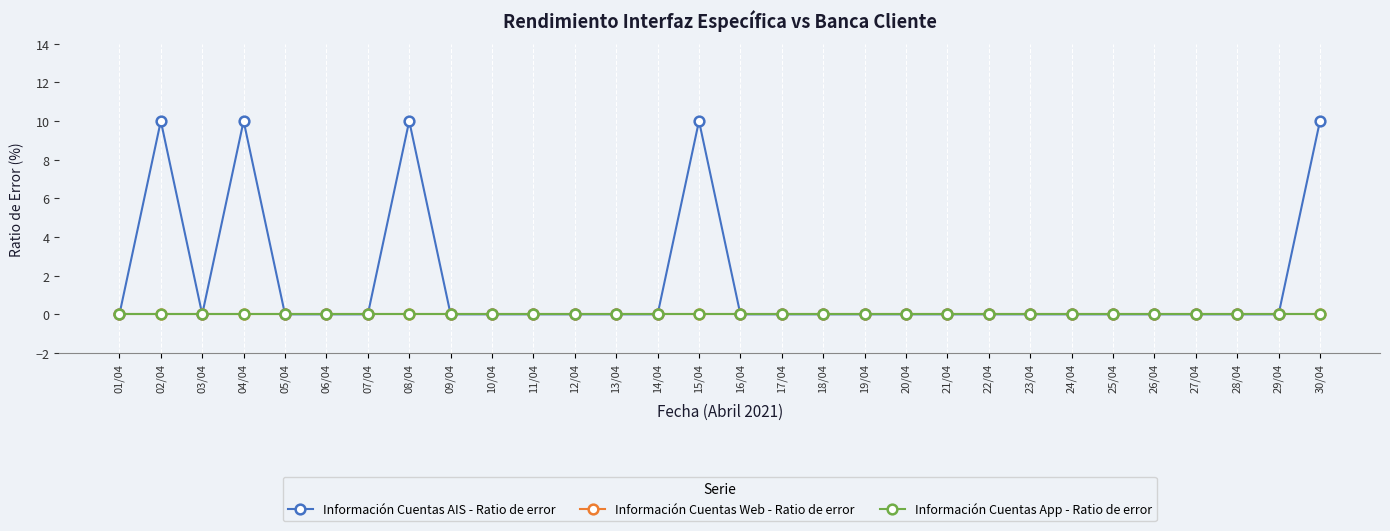

What is the difference between the highest and lowest values at 15/04?

10